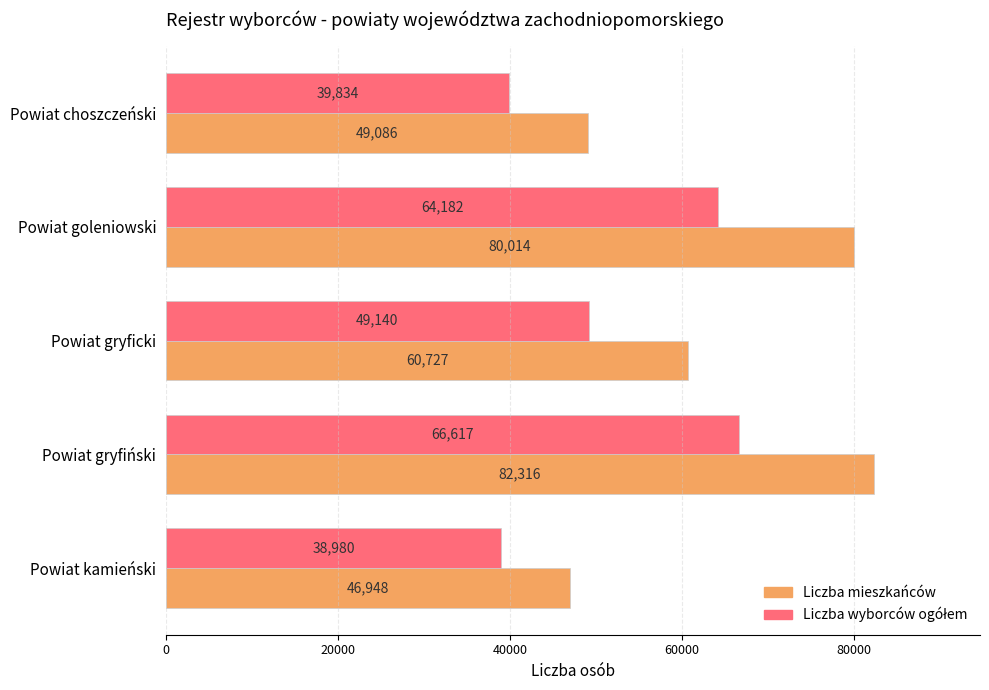

Where is Liczba mieszkańców nearest to the value 64632?

Powiat gryficki